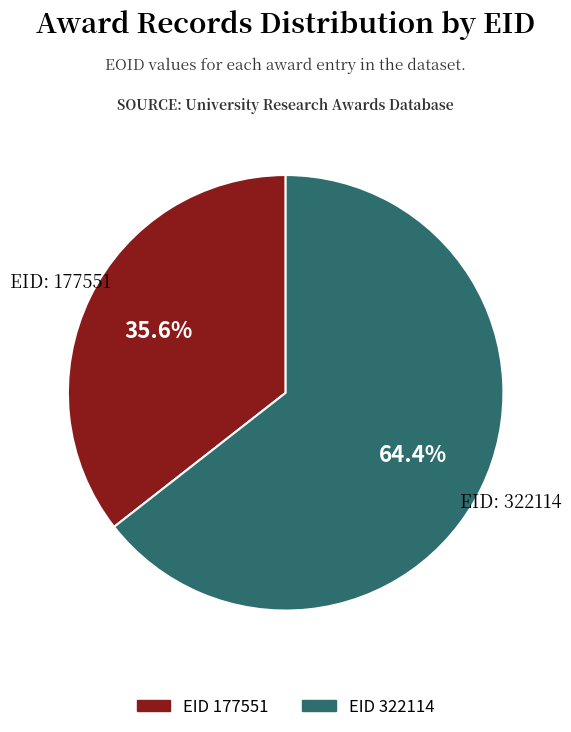

How many slices are in this pie chart?

2